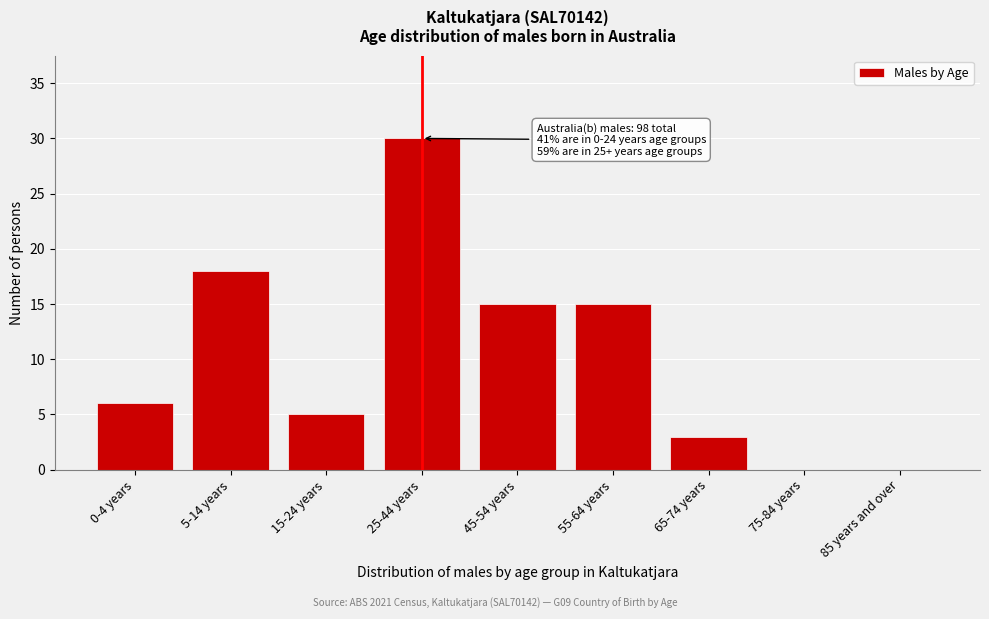

Reading left to right, what are all the values shown in this chart?

0-4 years=6	5-14 years=18	15-24 years=5	25-44 years=30	45-54 years=15	55-64 years=15	65-74 years=3	75-84 years=0	85 years and over=0